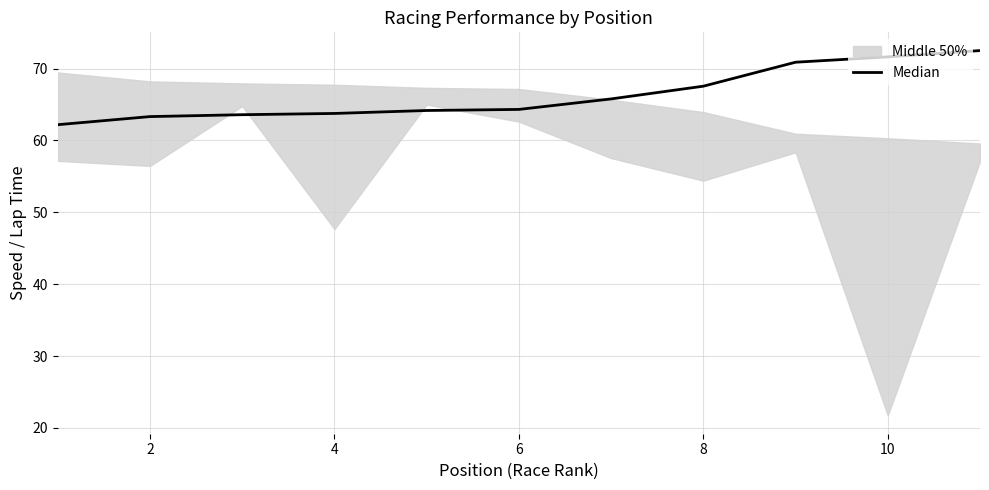

What is the label of the 1st point from the right?

10